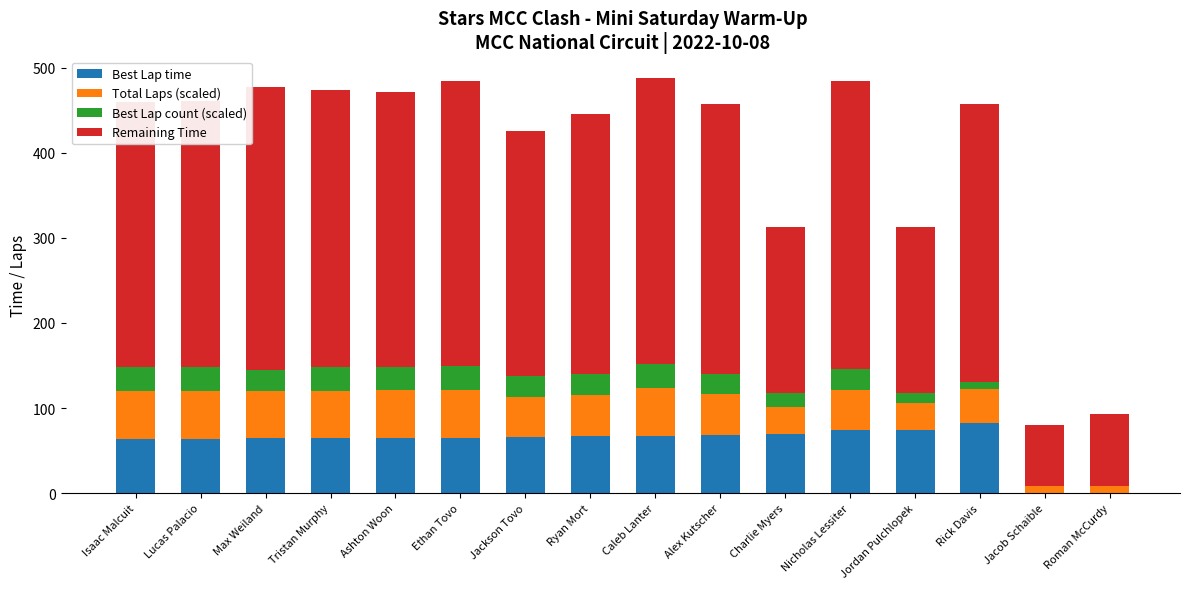

What is the maximum value for Best Lap time?

82.2